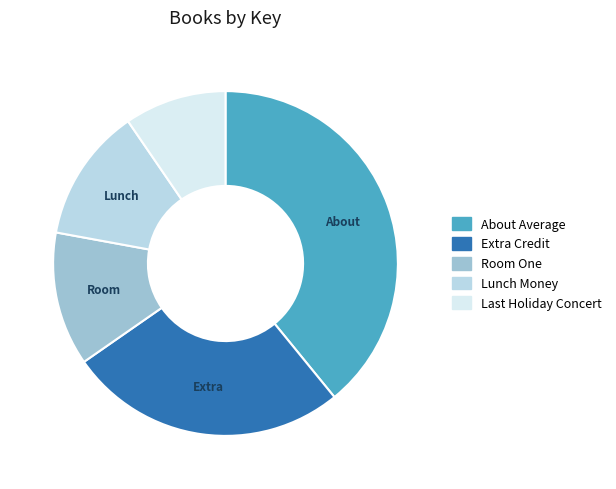

Which slice is the smallest?

Last Holiday Concert